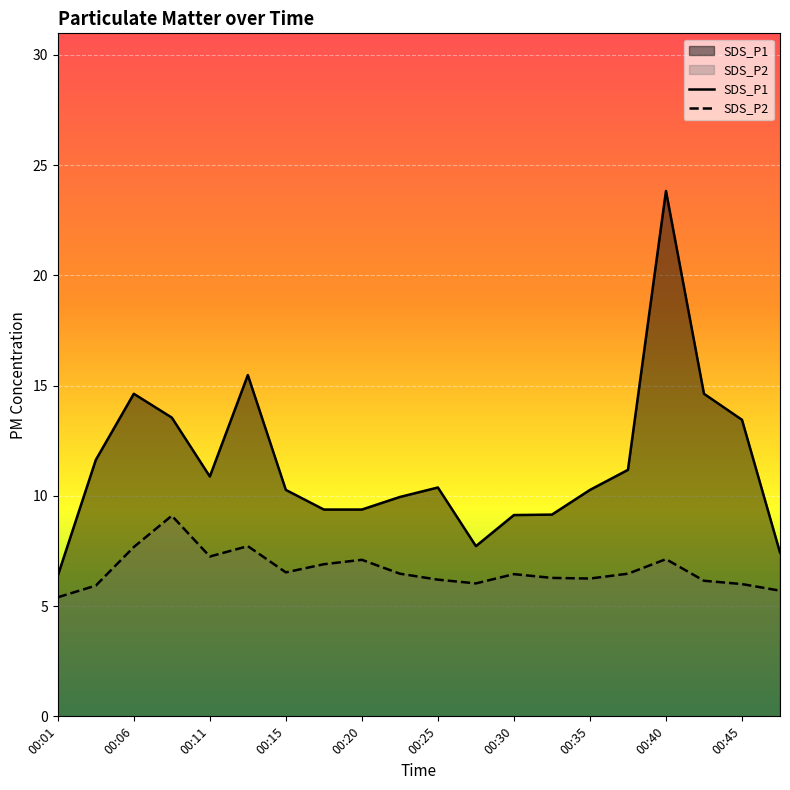

True or false: SDS_P2 and SDS_P1 cross at least once.

False